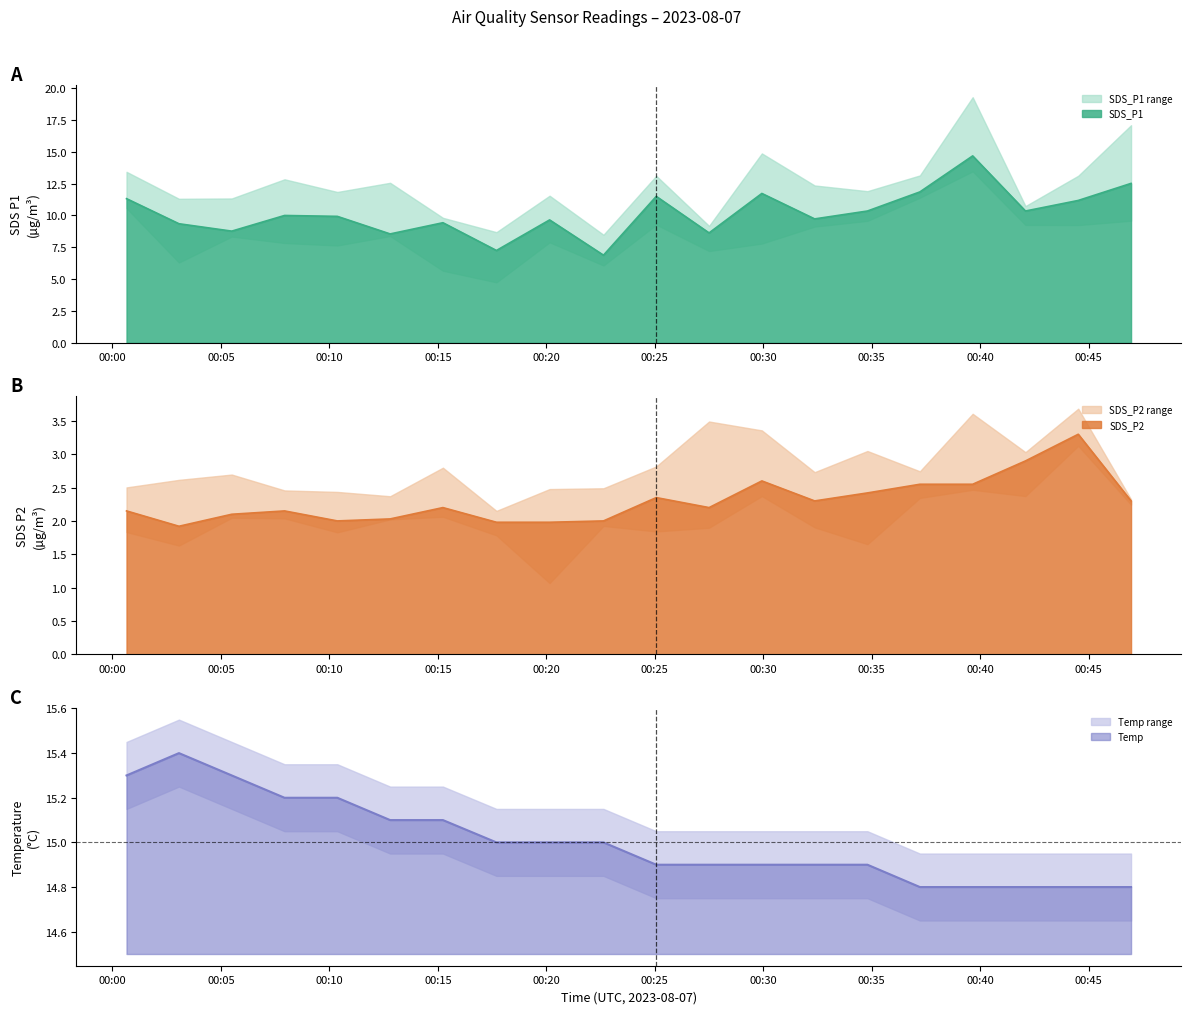

List the series in order of their peak value, lowest first.

SDS_P2, SDS_P1, Temp